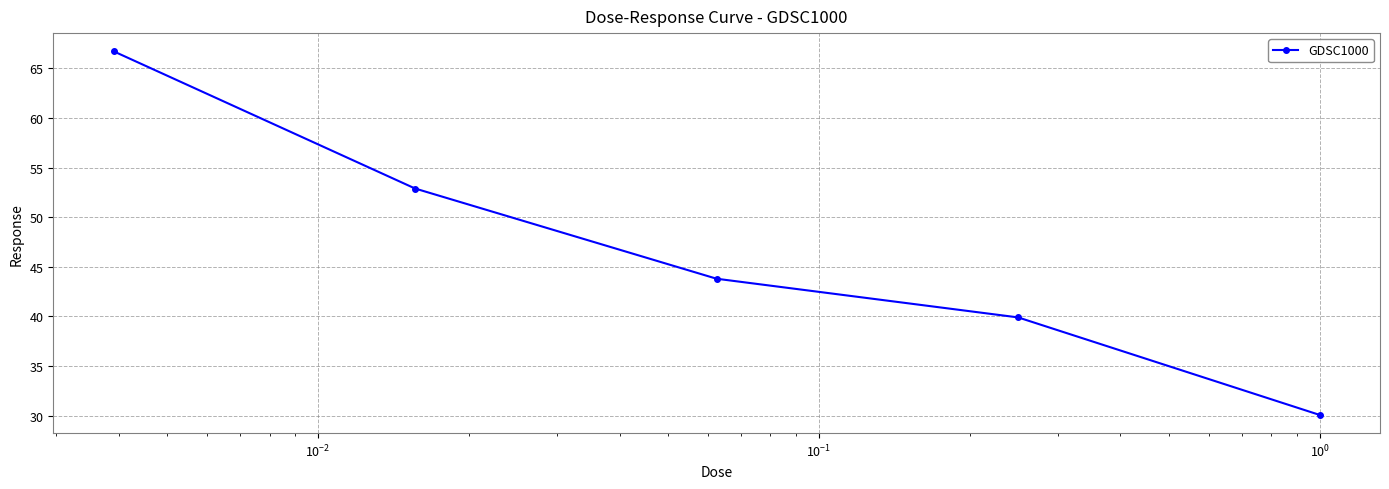

What is the maximum value shown in the chart?

66.7